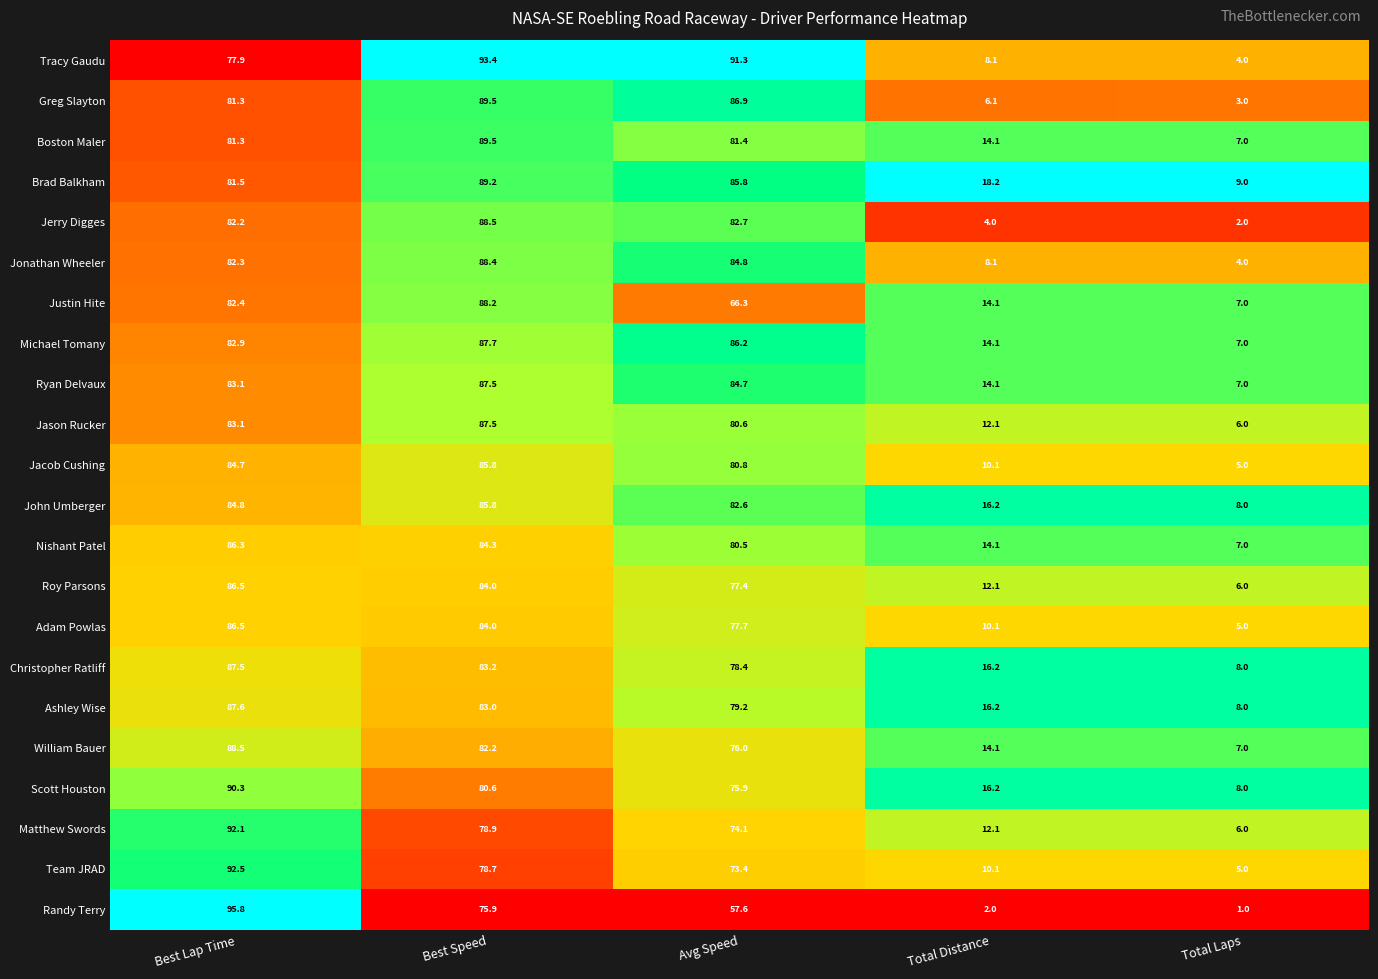

What is the approximate value of Jonathan Wheeler at Total Laps?

4.0